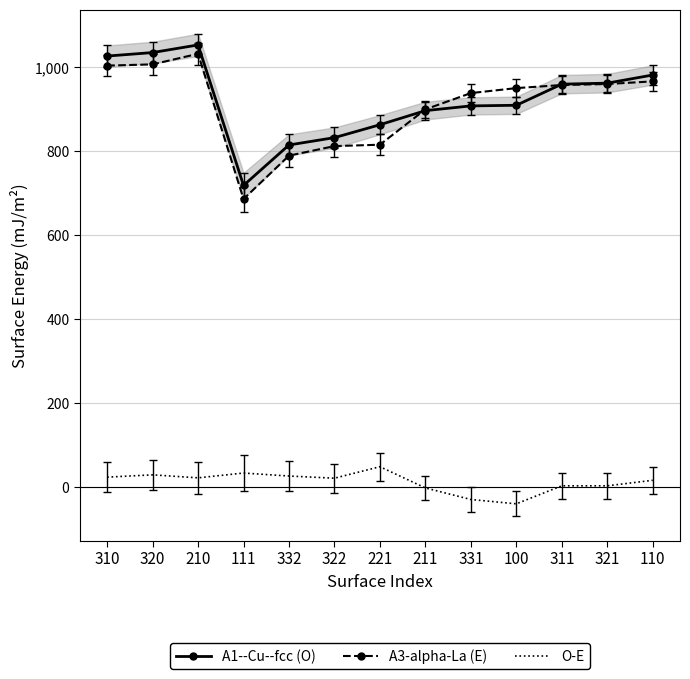

Reading right to left, list all the values displayed in this chart.

A1--Cu--fcc (O): 110=981.4	321=962.0	311=959.6	100=909.2	331=907.7	211=896.4	221=862.8	322=832.1	332=814.6	111=718.2	210=1053.1	320=1034.9	310=1026.5
A3-alpha-La--hcp (E): 110=966.2	321=959.9	311=957.5	100=950.1	331=938.3	211=899.4	221=815.2	322=811.9	332=789.2	111=685.7	210=1032.0	320=1006.7	310=1003.8
O-E: 110=15.2	321=2.1	311=2.1	100=-40.9	331=-30.5	211=-3.0	221=47.6	322=20.2	332=25.4	111=32.5	210=21.1	320=28.2	310=22.7